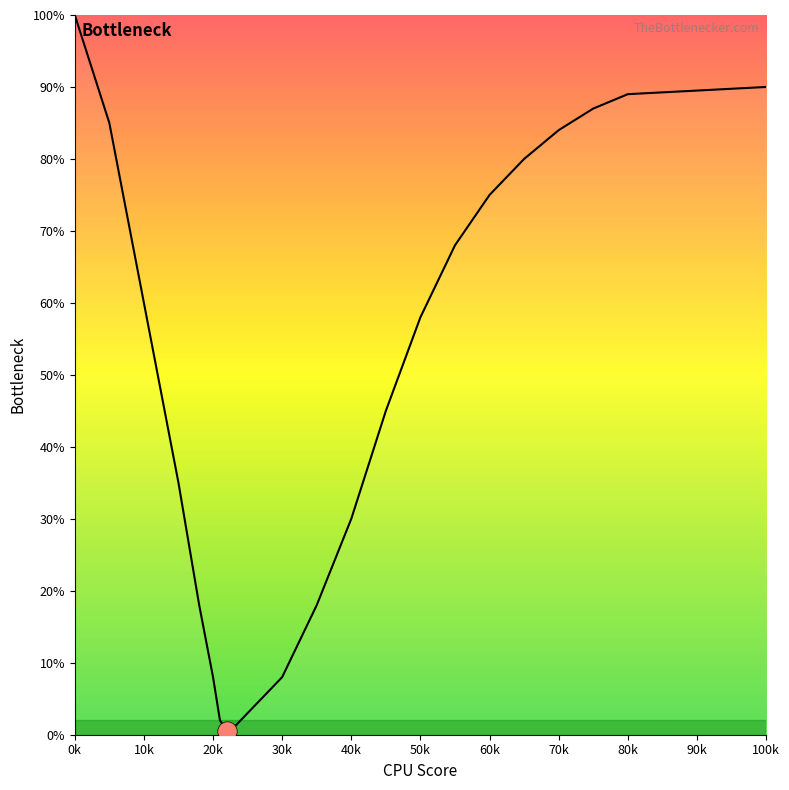

What is the maximum value shown in the chart?

100.0